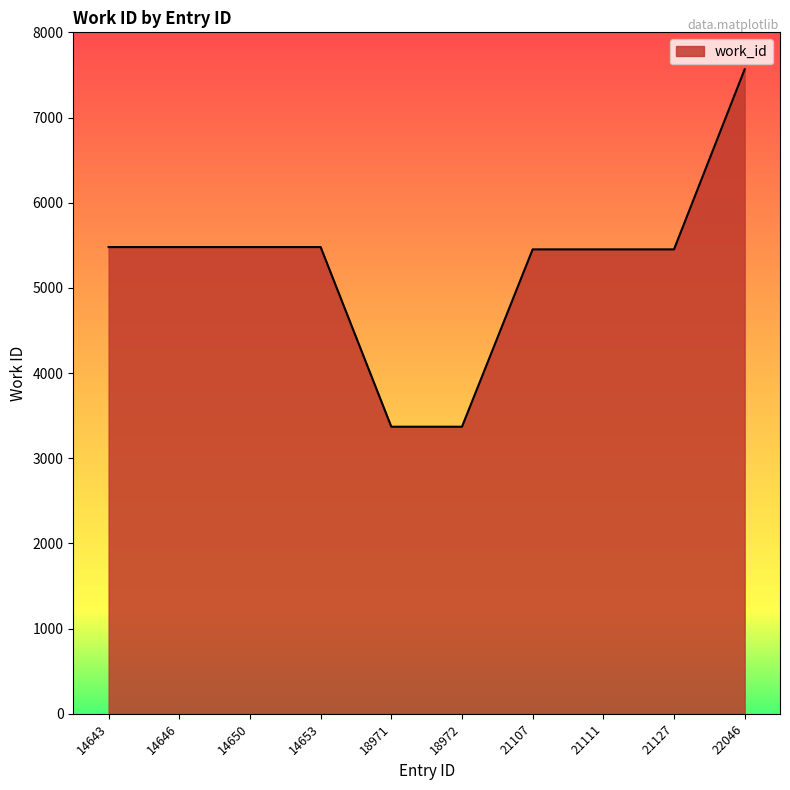

What is the difference between the values at 21127 and 18972?

2082